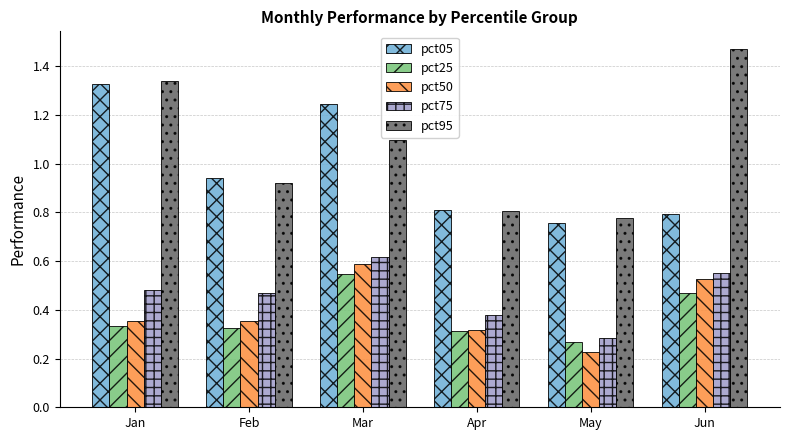

The pct25 series shows 0.3 at Jan. True or false?

True